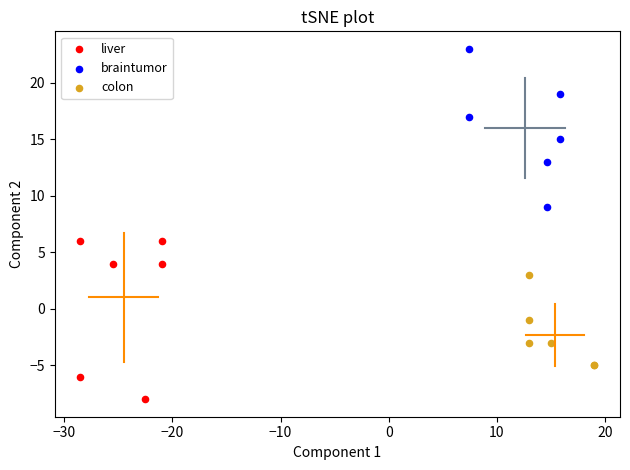

Which series contains the highest Y value?

braintumor